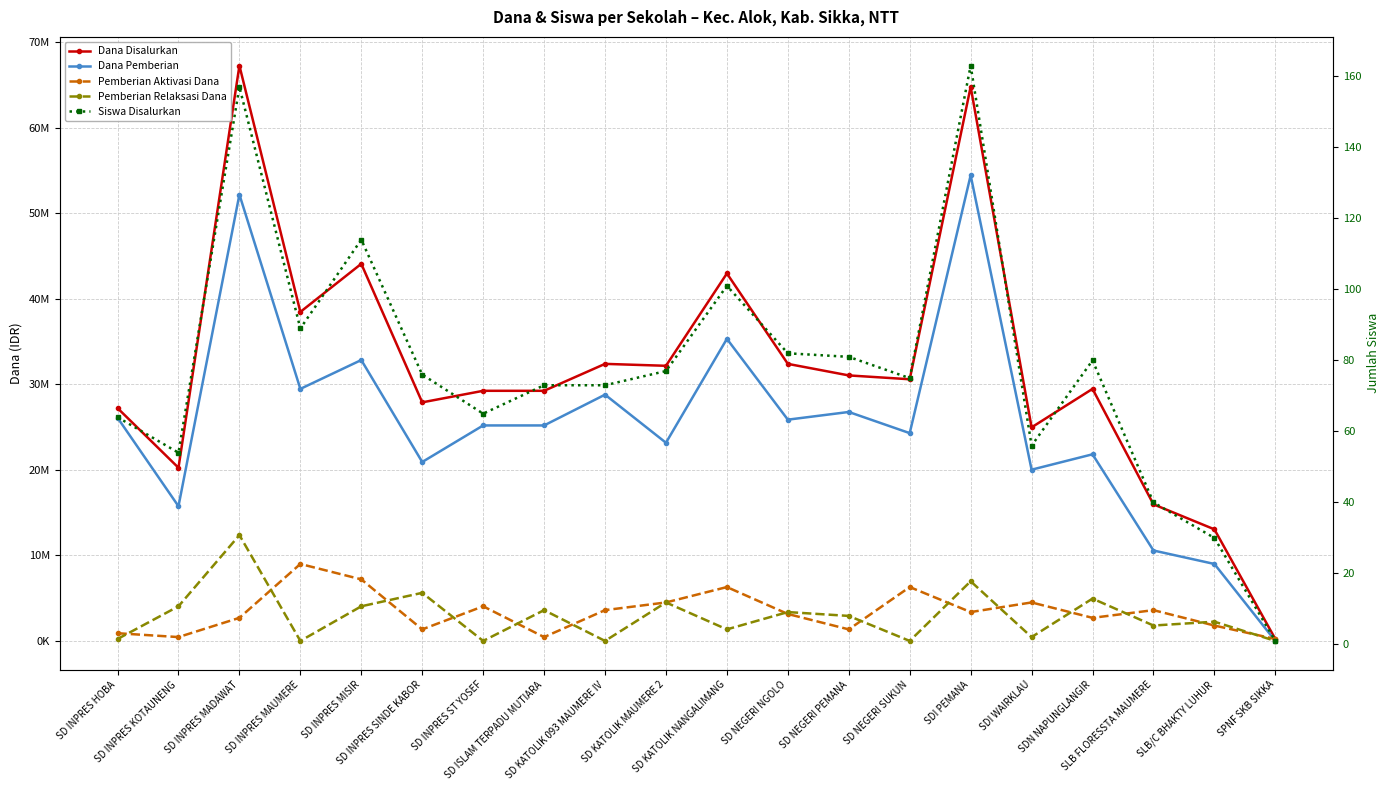

Does the chart have visible grid lines?

Yes